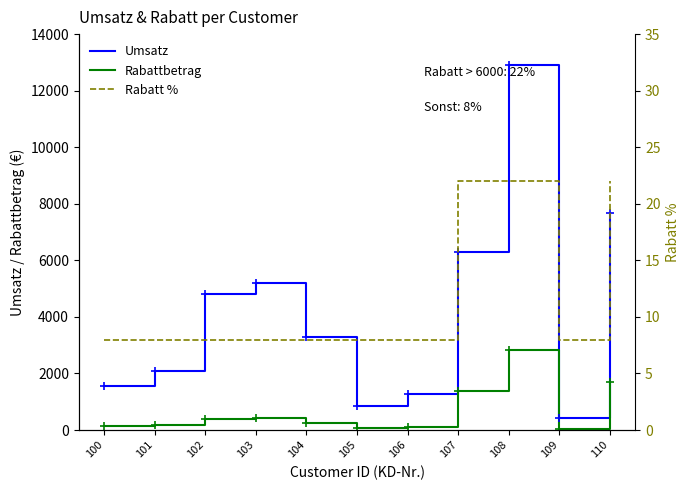

At 109, list the series in order from smallest to largest.

Rabatt %, Rabattbetrag, Umsatz